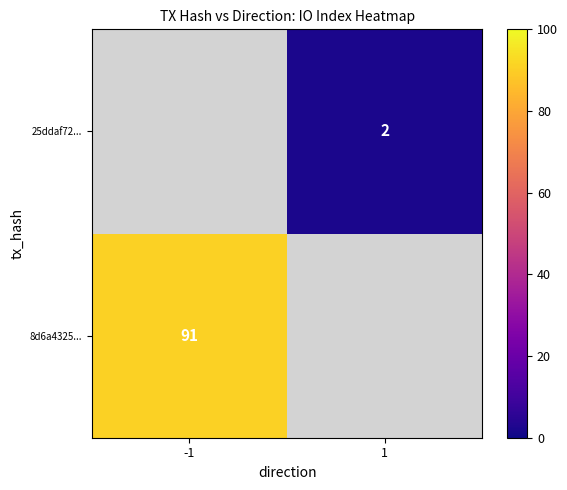

True or false: 8d6a4325... has a value of 134.5 at -1.

False